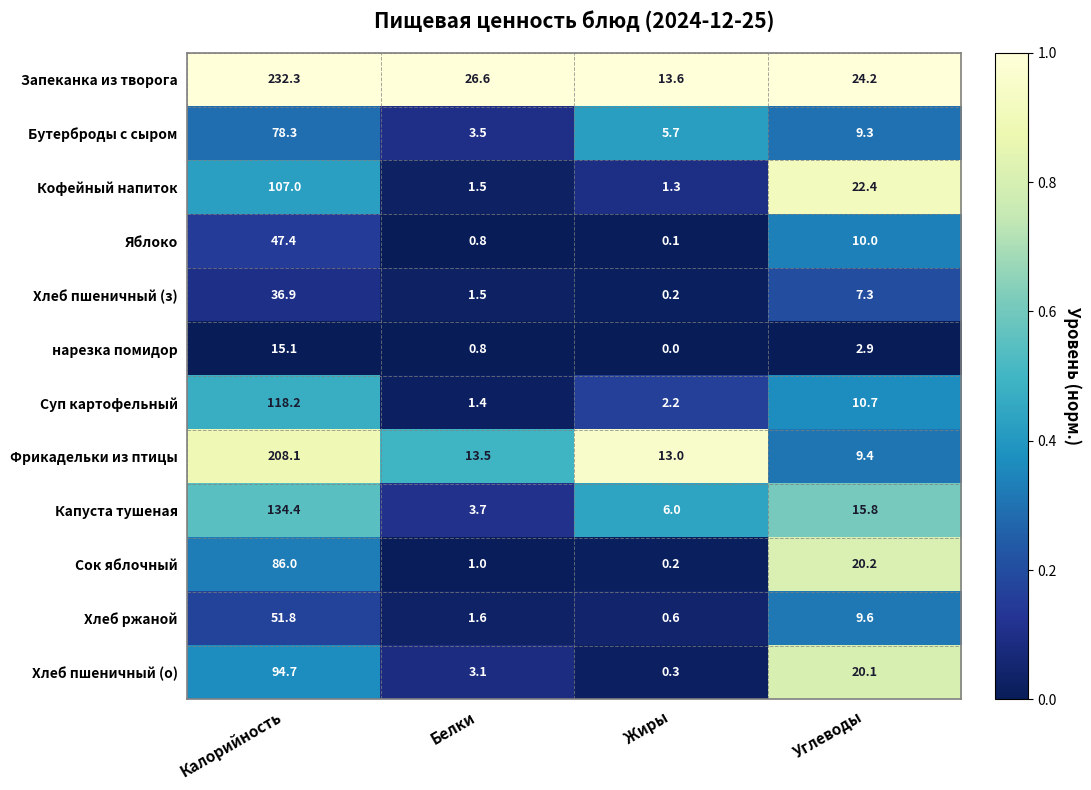

At which category is the sum across all series the highest?

Калорийность